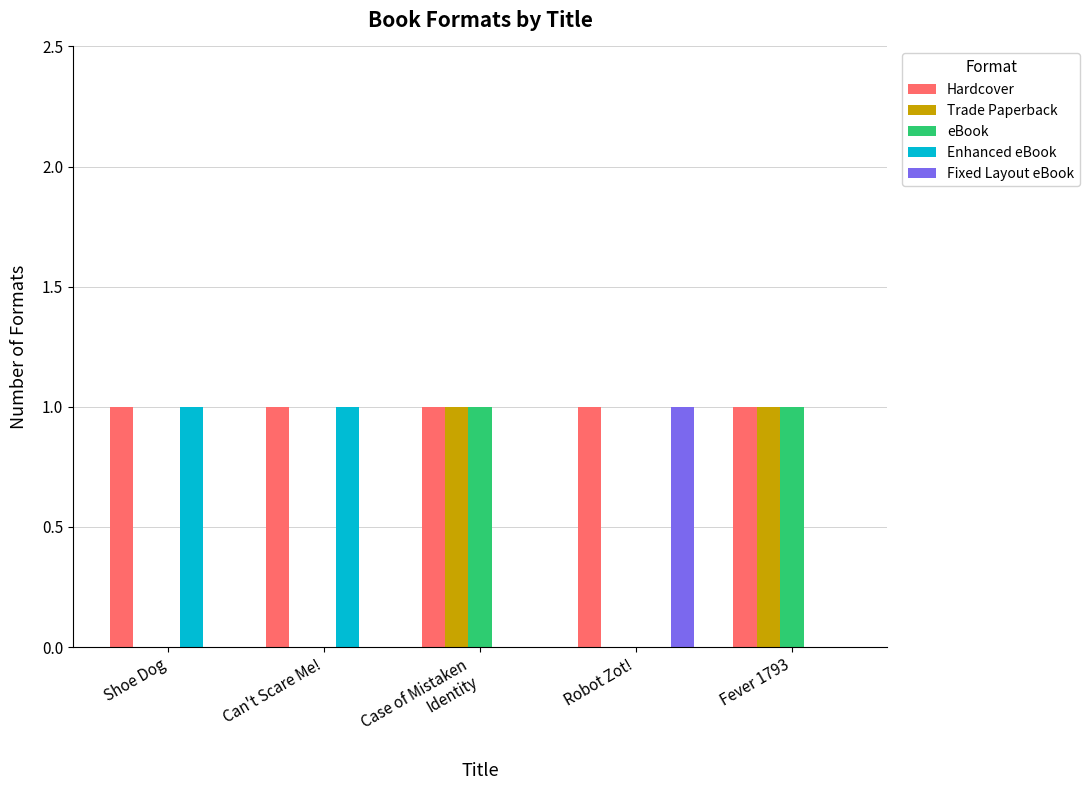

Which series has the largest total across all categories?

Hardcover